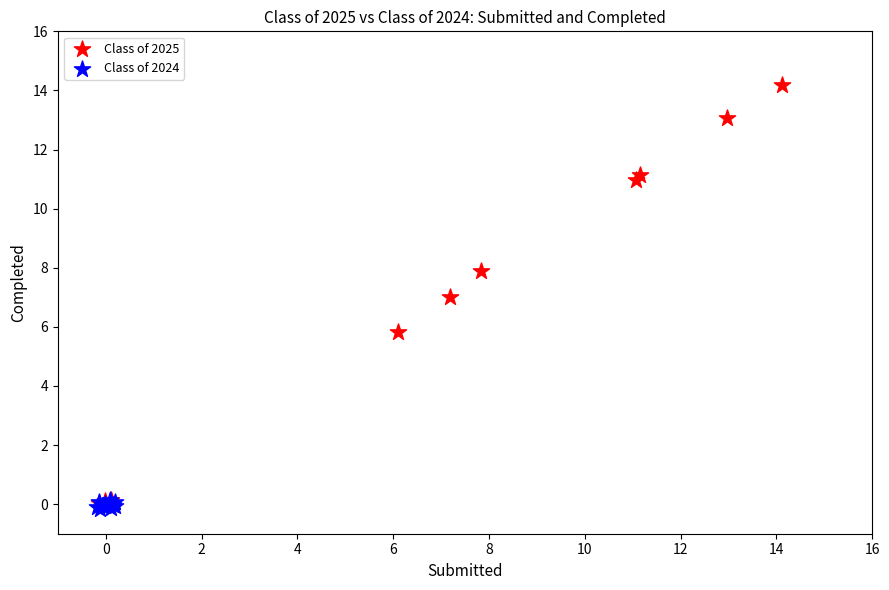

Which series has the largest Y range (max minus min)?

Class of 2025